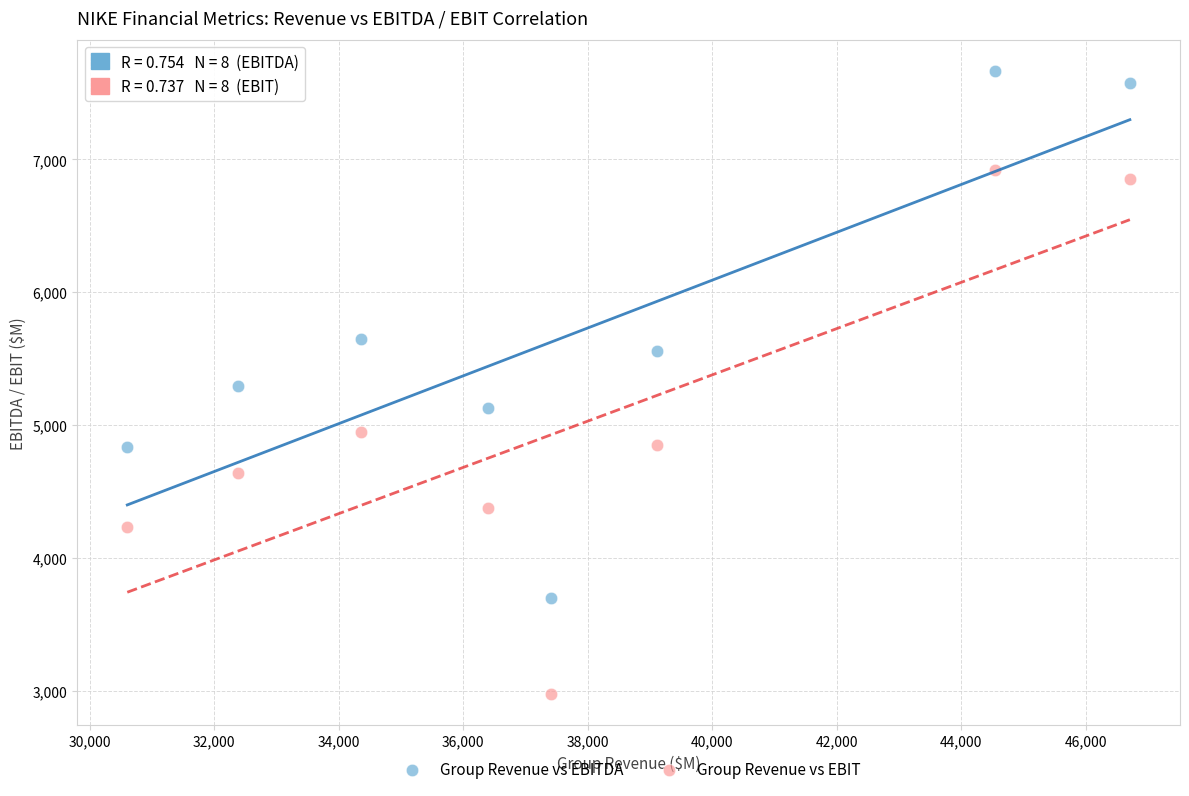

What is the X range (max minus min) for the scatter plot?

16109